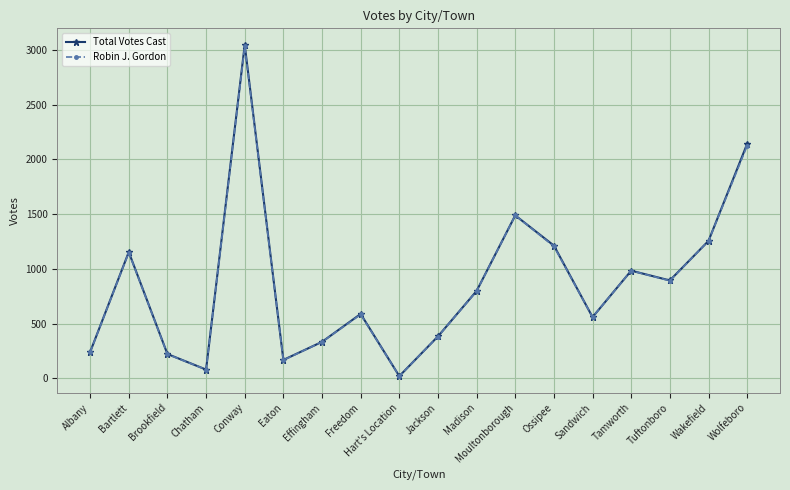

At how many categories does at least one series exceed 1658?

2